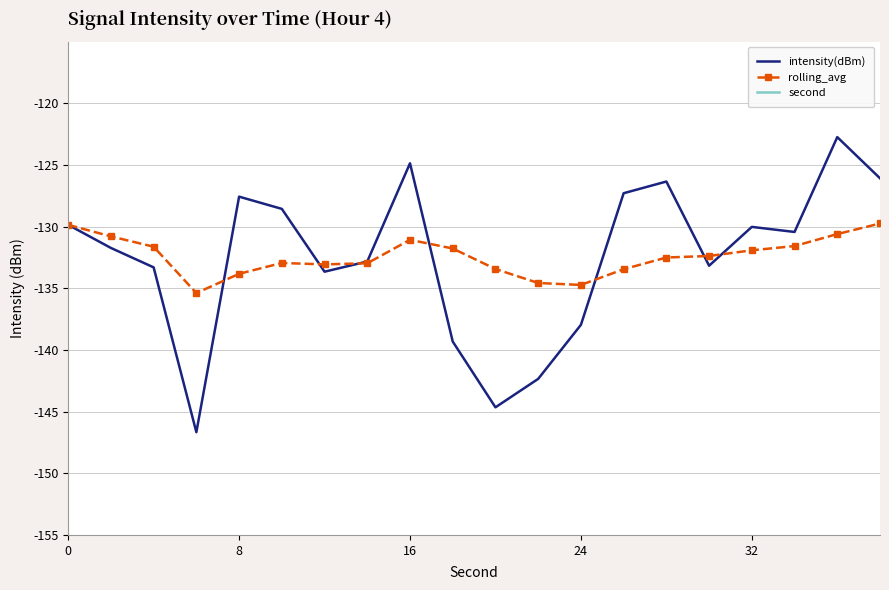

The rolling_avg series shows -47.9 at 24. True or false?

False